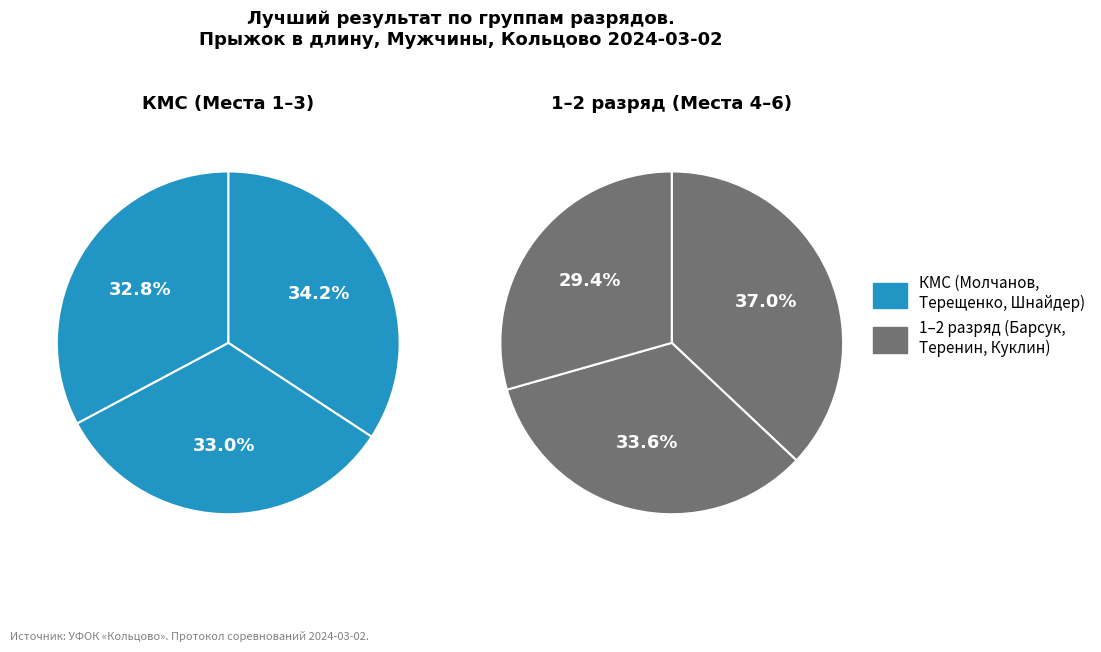

Is there a majority slice in this chart?

No